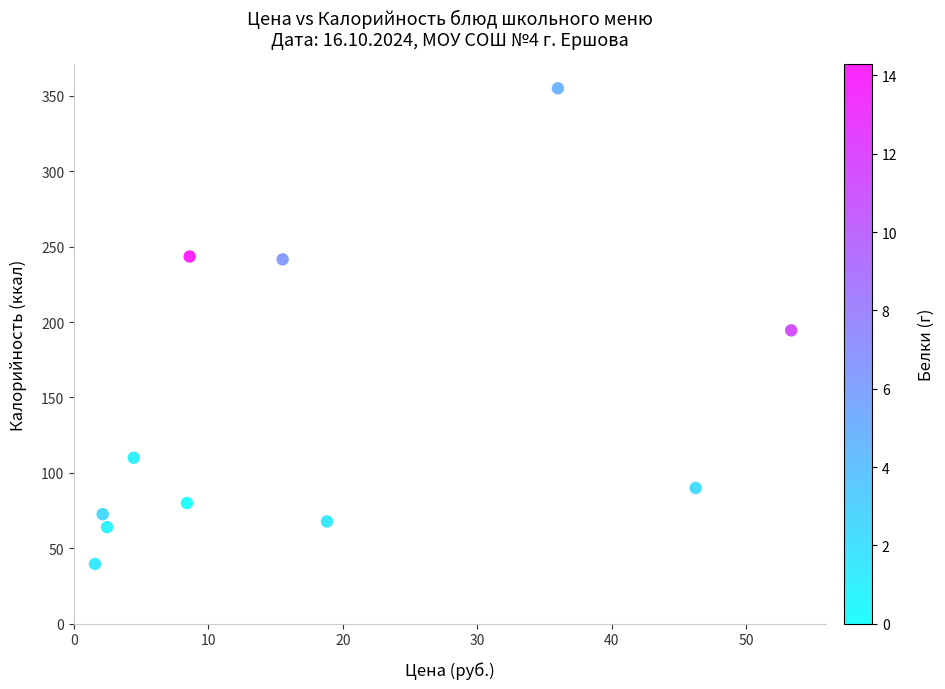

What is the range of Y values (max minus min)?

315.4